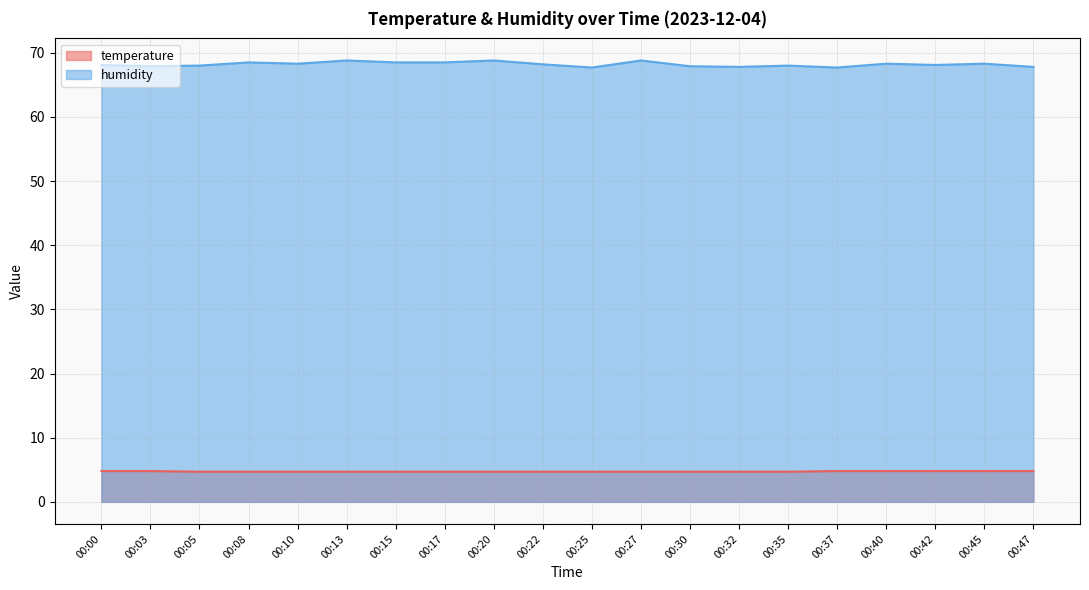

True or false: temperature and humidity cross at least once.

False